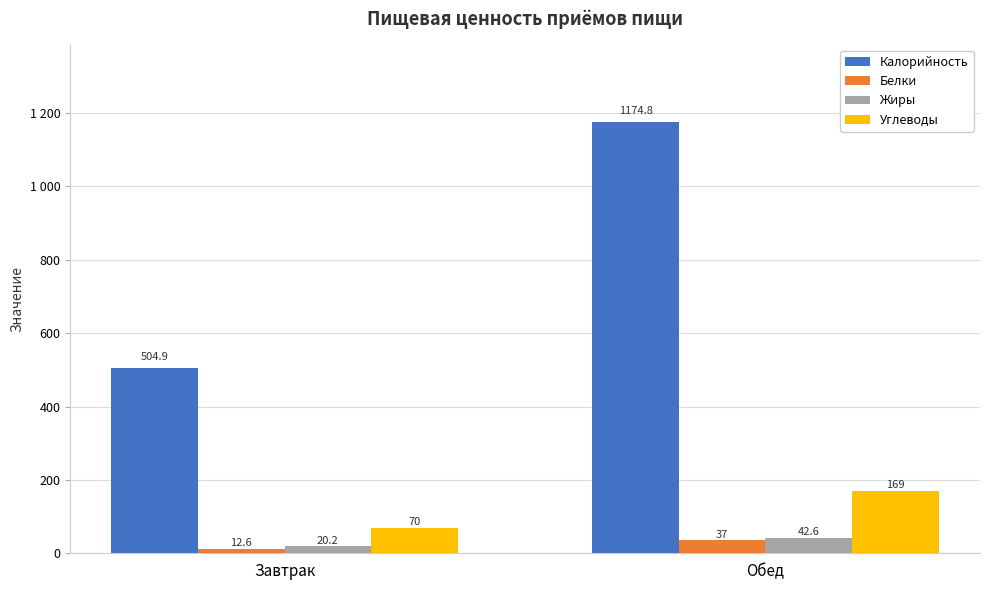

Which series has the largest range (max minus min)?

Калорийность